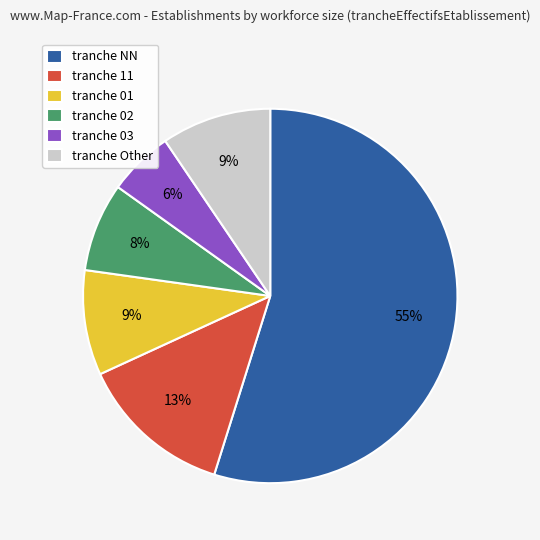

Is the sum of tranche 03 and tranche 11 greater than half?

No